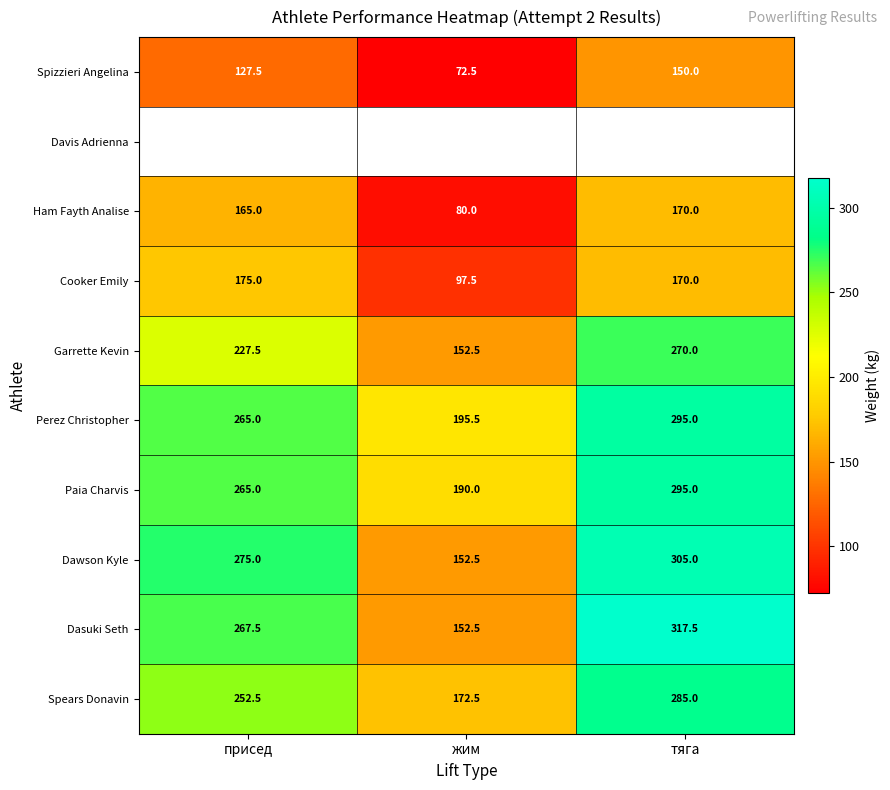

The Spears Donavin series shows 285.0 at тяга. True or false?

True